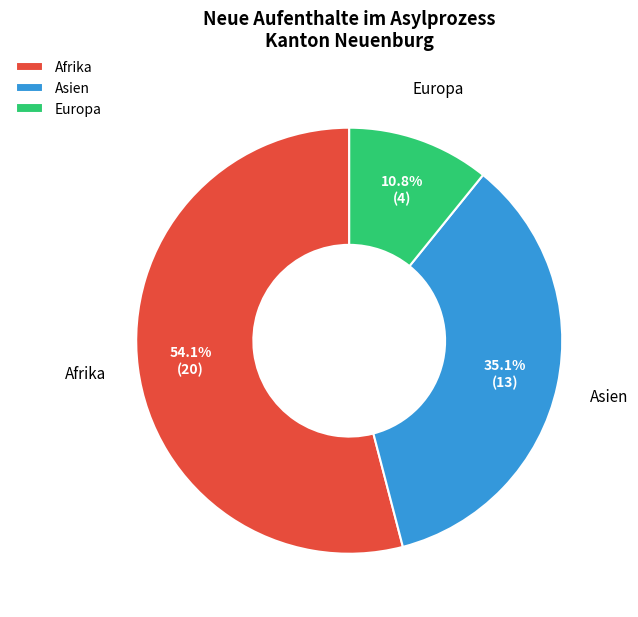

What percentage is the Europa slice, to the nearest percent?

11%